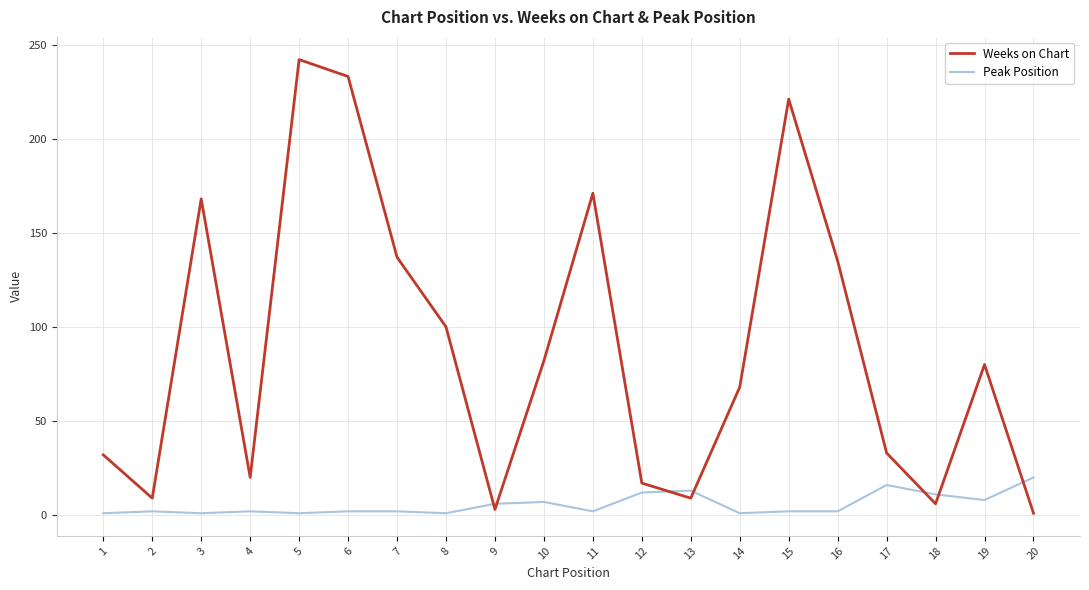

At which label does Peak Position reach its peak?

20